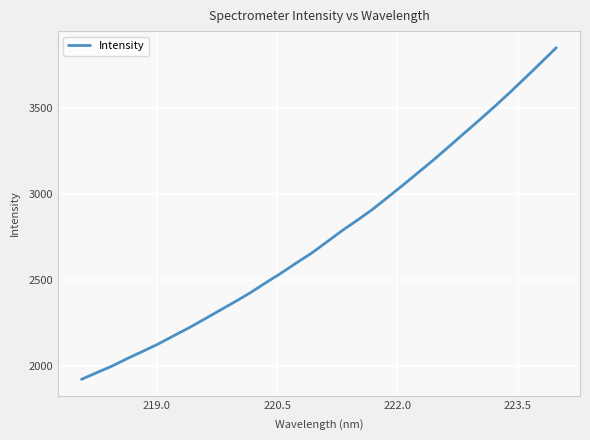

True or false: there are more than 1 points higher than both neighbors.

False